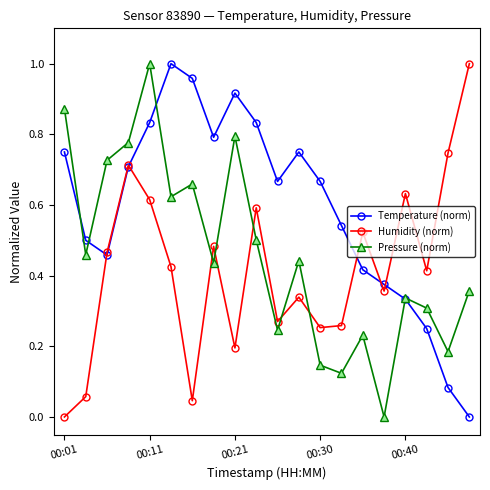

Rank the series by their average value, from highest to lowest.

Temperature (norm), Pressure (norm), Humidity (norm)